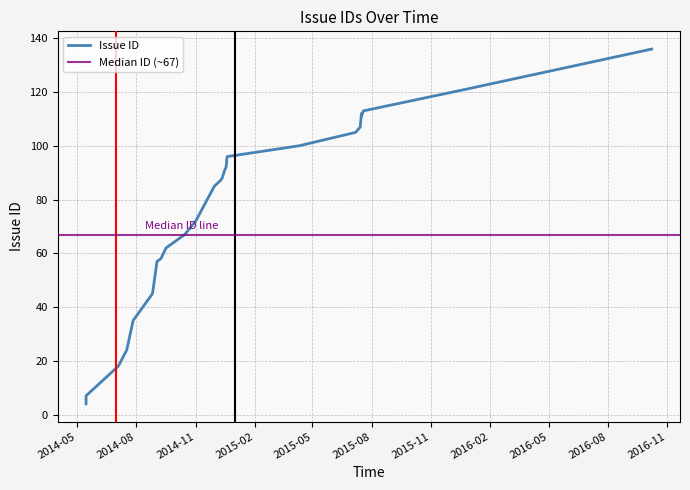

What is the value of the 25th point from the left?

24